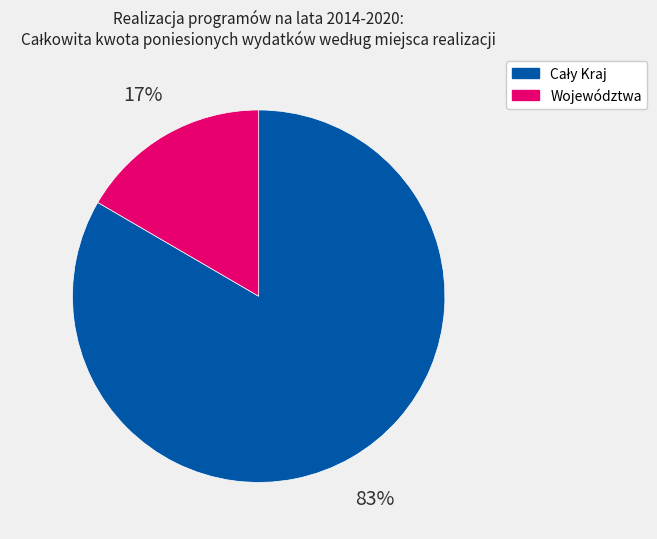

Does any single category account for the majority?

Yes